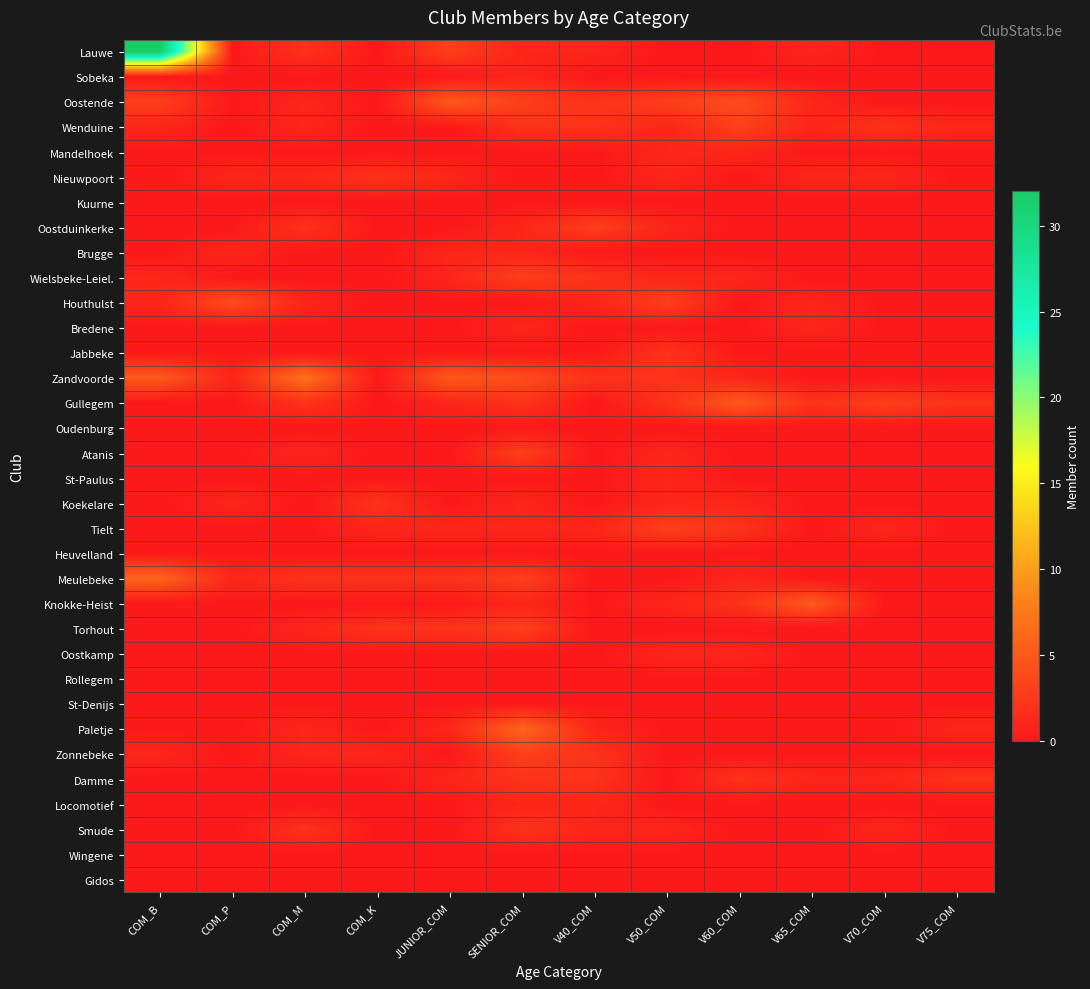

What is the spread (max minus min) of values at SENIOR_COM?

6